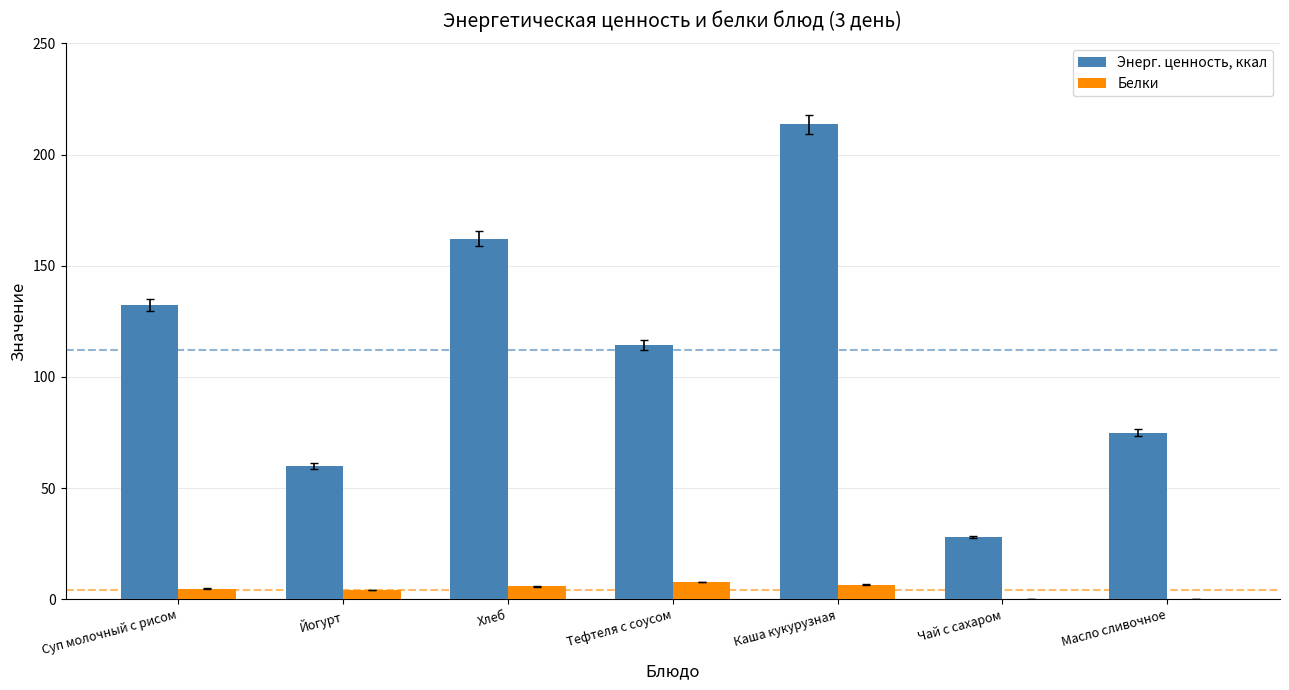

What are all the series names shown in the legend?

Энерг. ценность, ккал, Белки